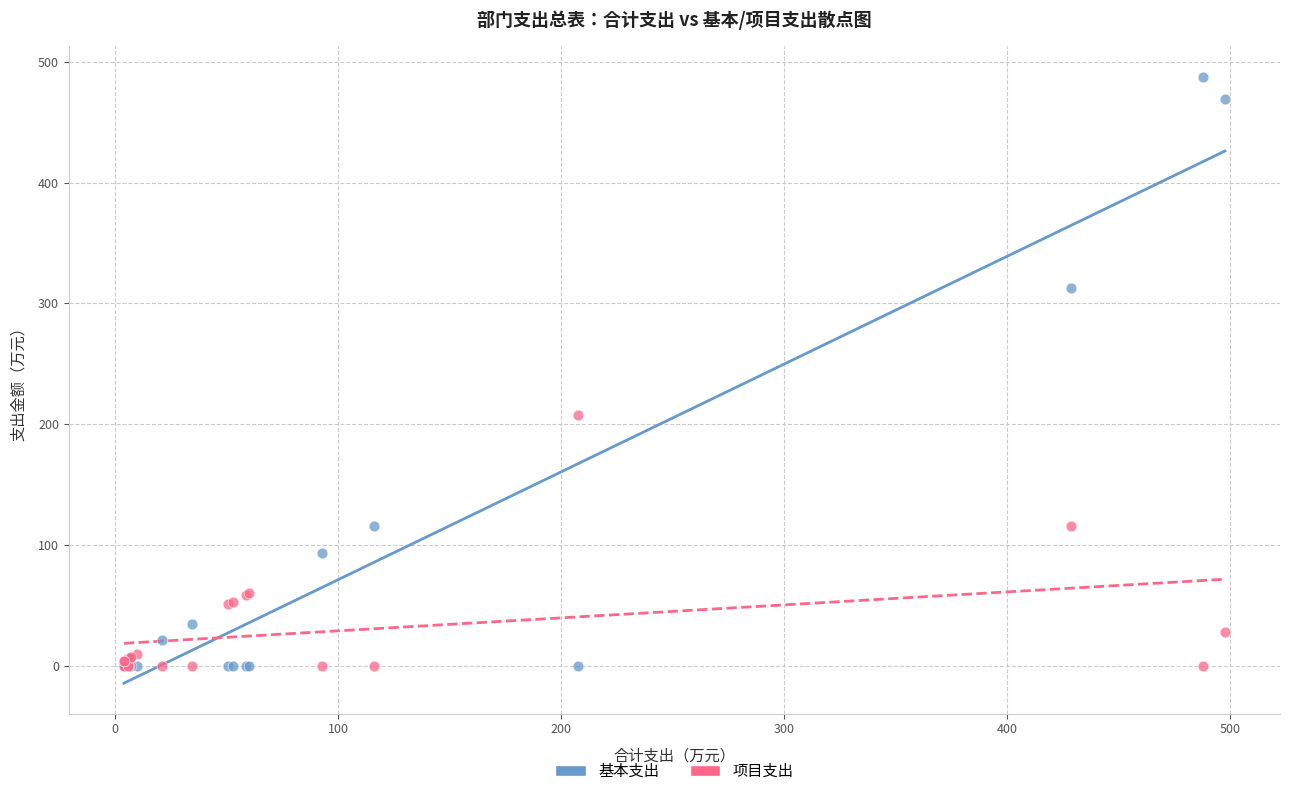

In the 基本支出 series, what Y value is closest to 243?

312.7